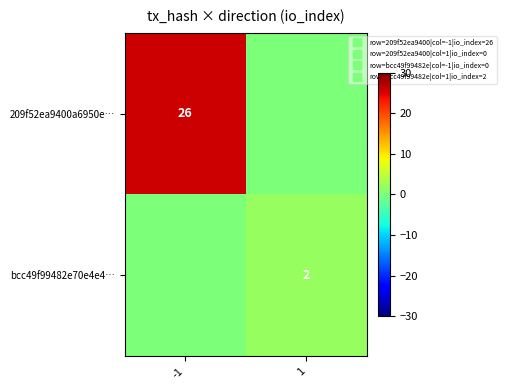

At how many categories does at least one series exceed 9?

1